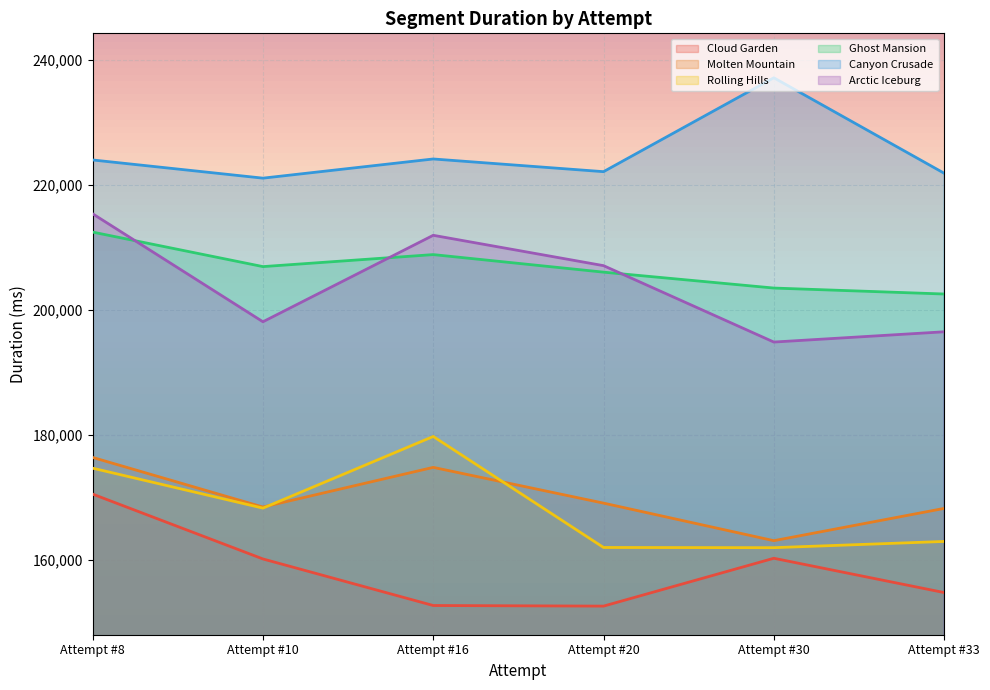

What is the difference between the maximum and minimum values in the Molten Mountain series?

13322